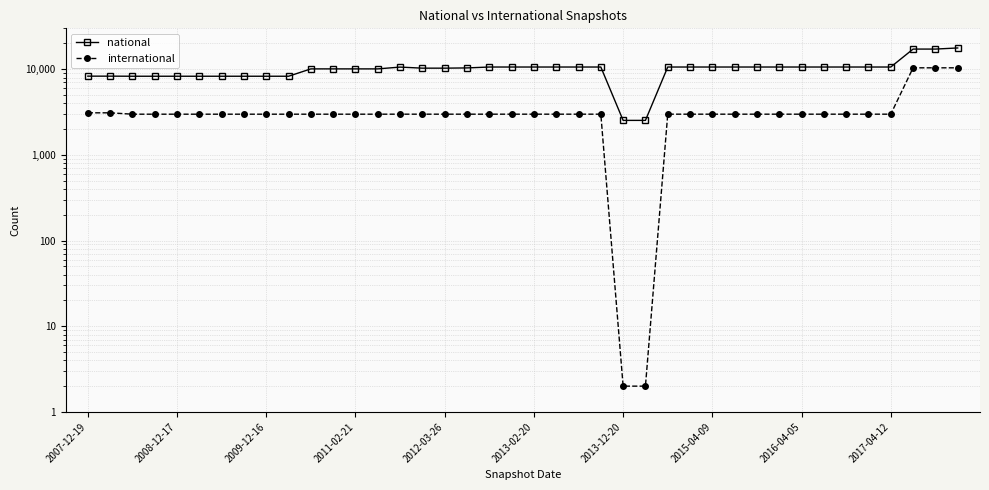

What is the difference between the second highest and minimum values in the national series?

14652